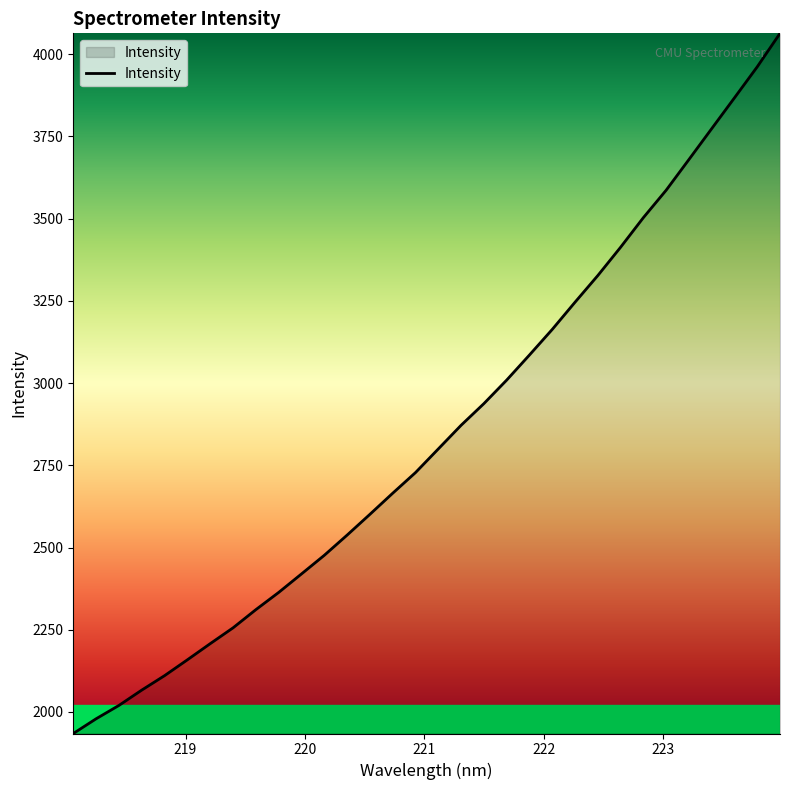

What is the smallest value displayed?

1934.6